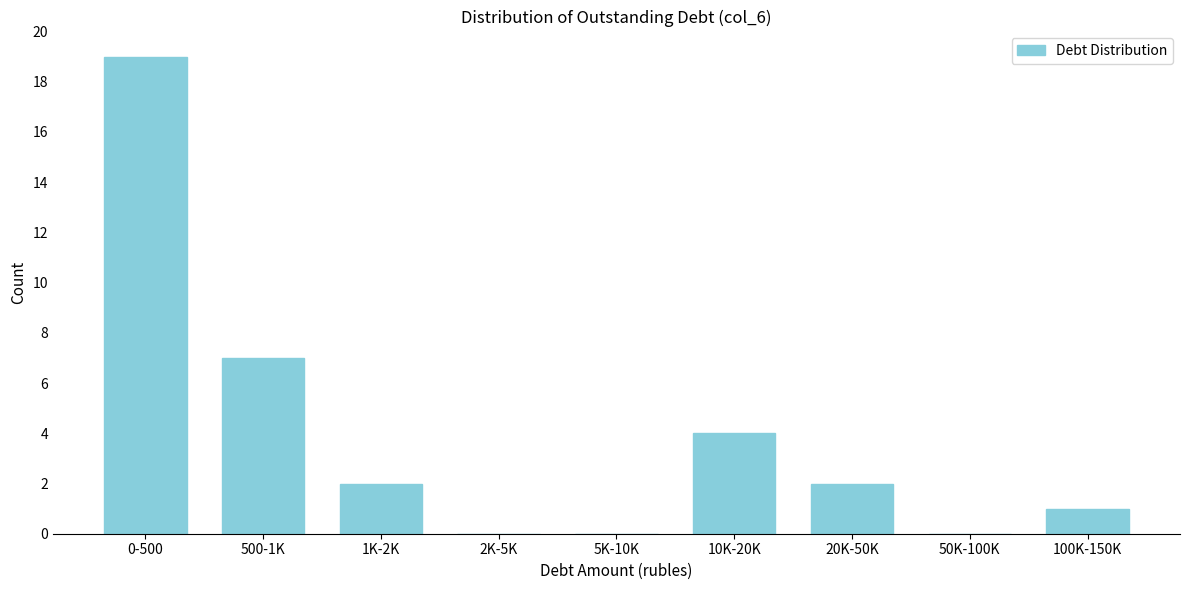

Reading right to left, list all the values displayed in this chart.

100K-150K=1	50K-100K=0	20K-50K=2	10K-20K=4	5K-10K=0	2K-5K=0	1K-2K=2	500-1K=7	0-500=19